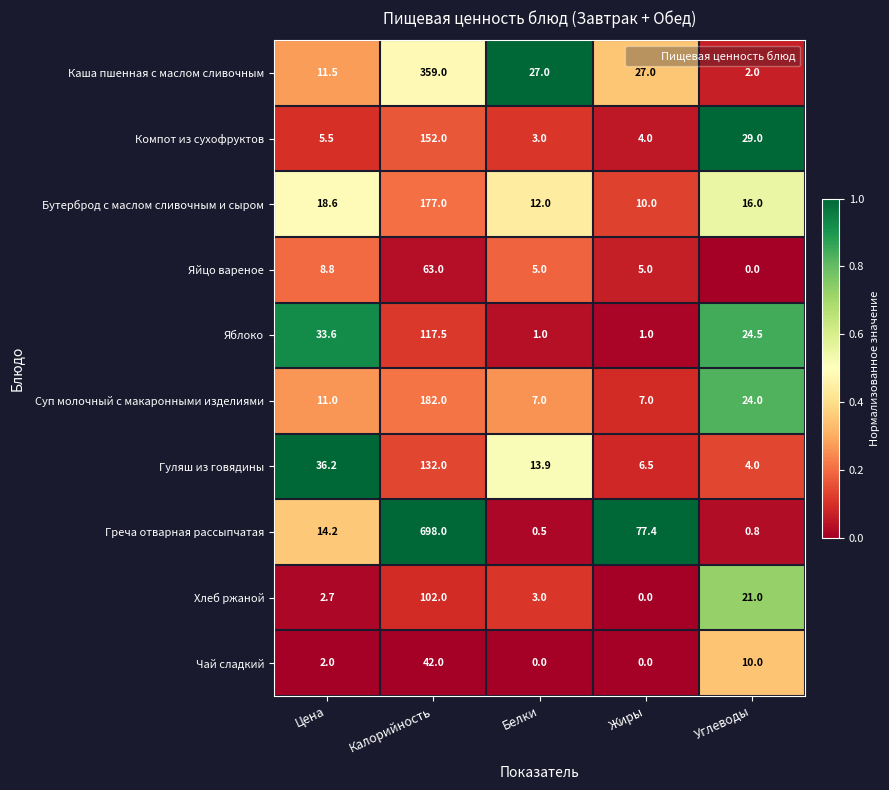

True or false: Яйцо вареное has a value of 6.7 at Белки.

False